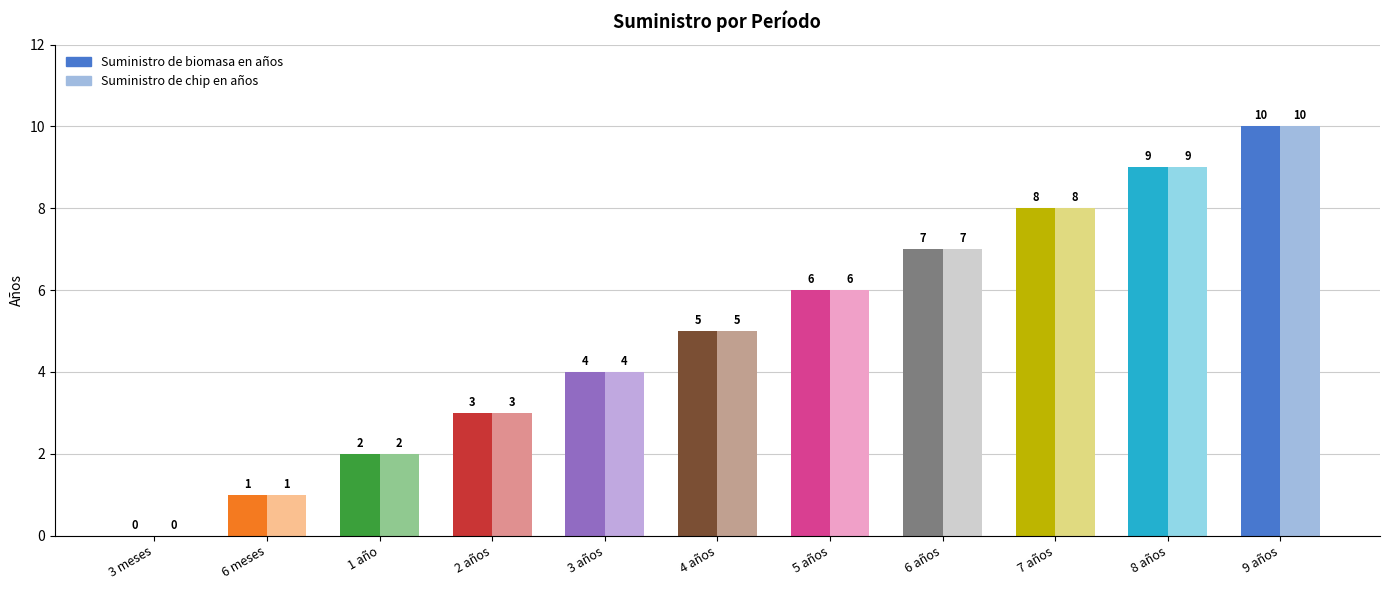

What position from the right is 3 años?

7